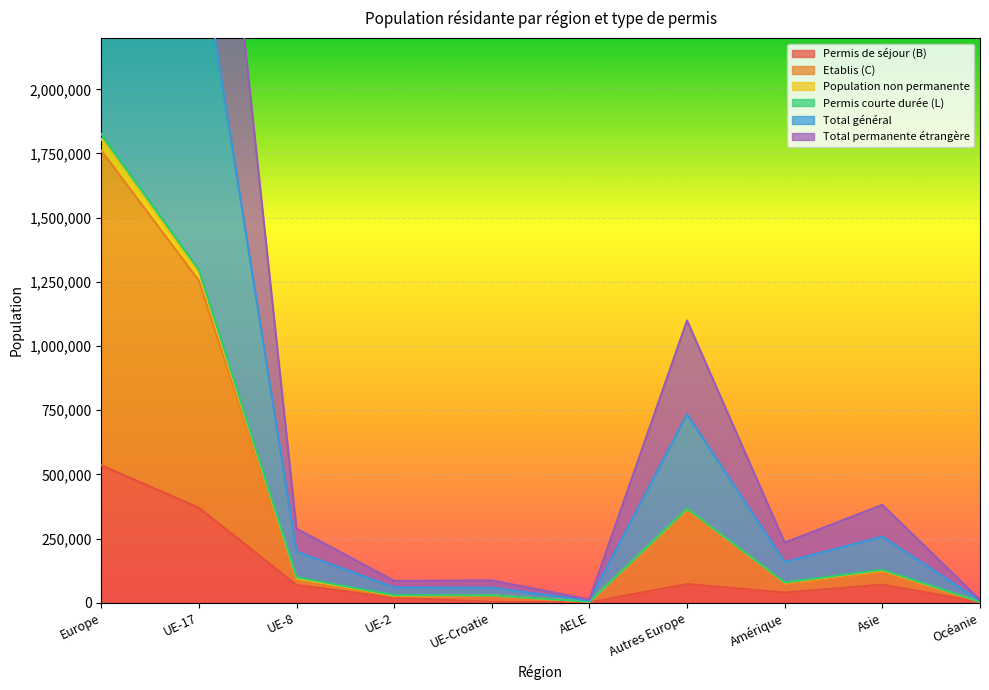

What is the difference between the maximum and second lowest values in the Total permanente étrangère series?

1802516